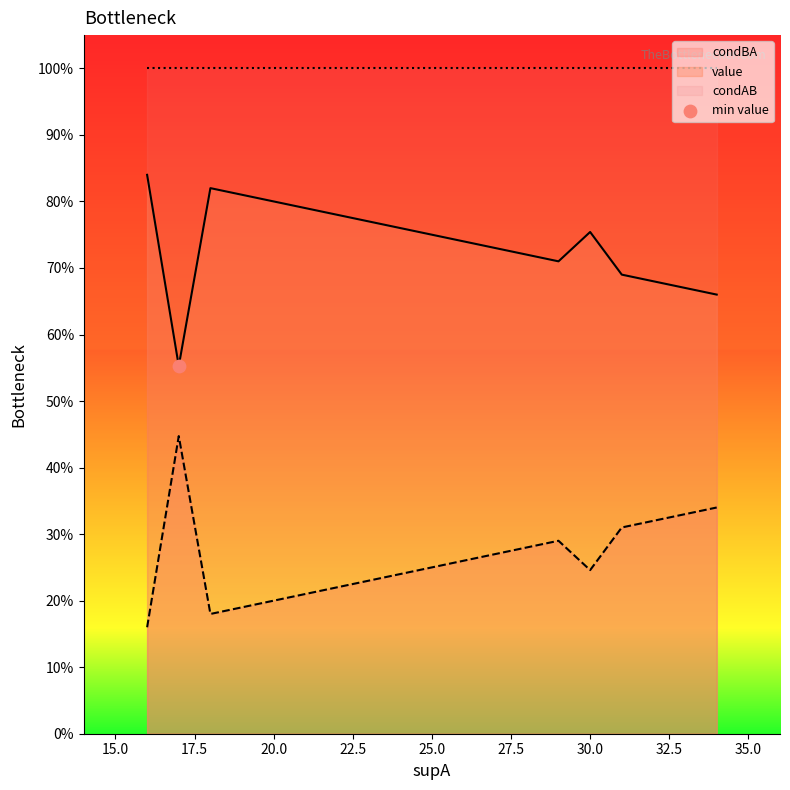

What is the total value across all series at 16?

2.0